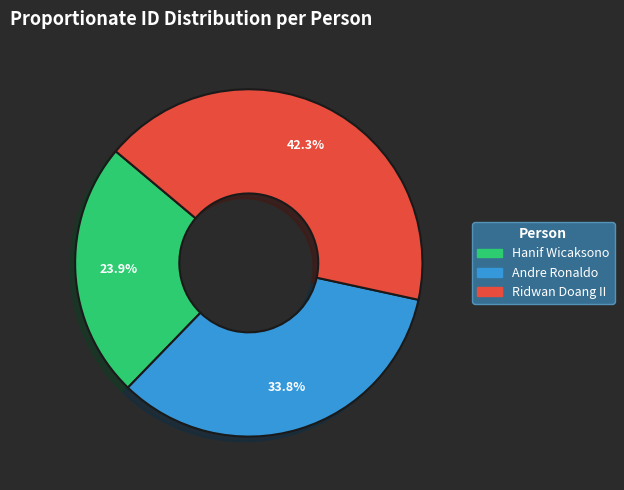

Is there a majority slice in this chart?

No